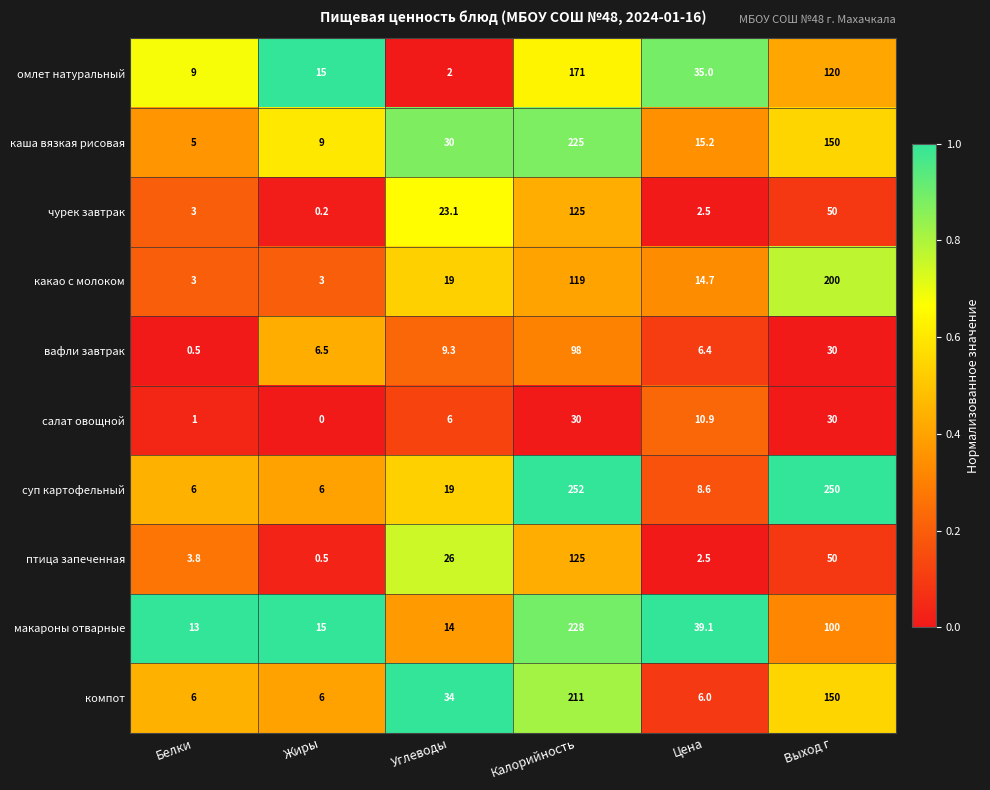

Which series has the largest range (max minus min)?

суп картофельный